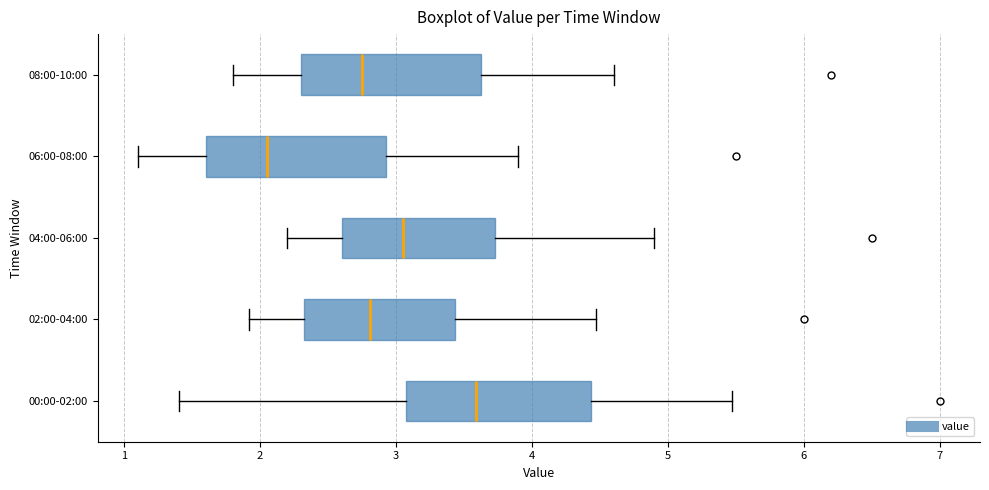

Reading bottom to top, read every box against the x-axis: the position of its median line, the range the box covers, and the ends of its whiskers. The values are not printed on the chart, so give them approximately, as read against the axis.

00:00-02:00: median 3.6, box 3.1 to 4.4, whiskers 1.4 to 5.5
02:00-04:00: median 2.8, box 2.3 to 3.4, whiskers 1.9 to 4.5
04:00-06:00: median 3.1, box 2.6 to 3.7, whiskers 2.2 to 4.9
06:00-08:00: median 2.1, box 1.6 to 2.9, whiskers 1.1 to 3.9
08:00-10:00: median 2.8, box 2.3 to 3.6, whiskers 1.8 to 4.6